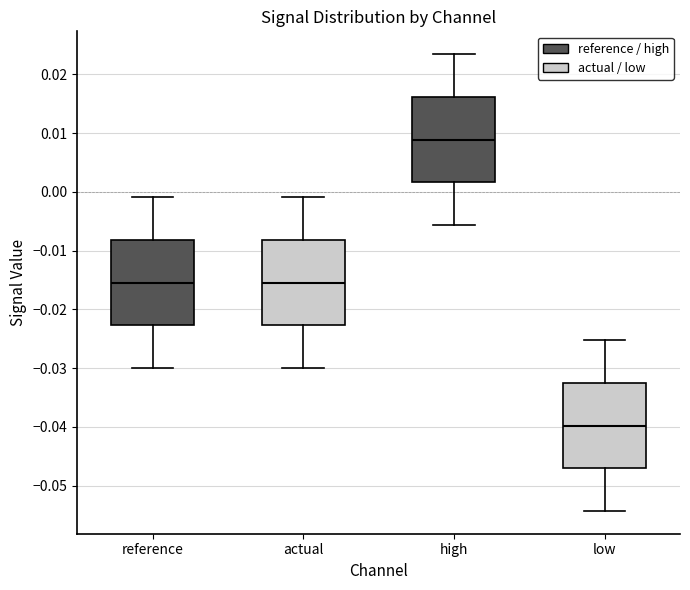

Which box has the lowest median line?

low